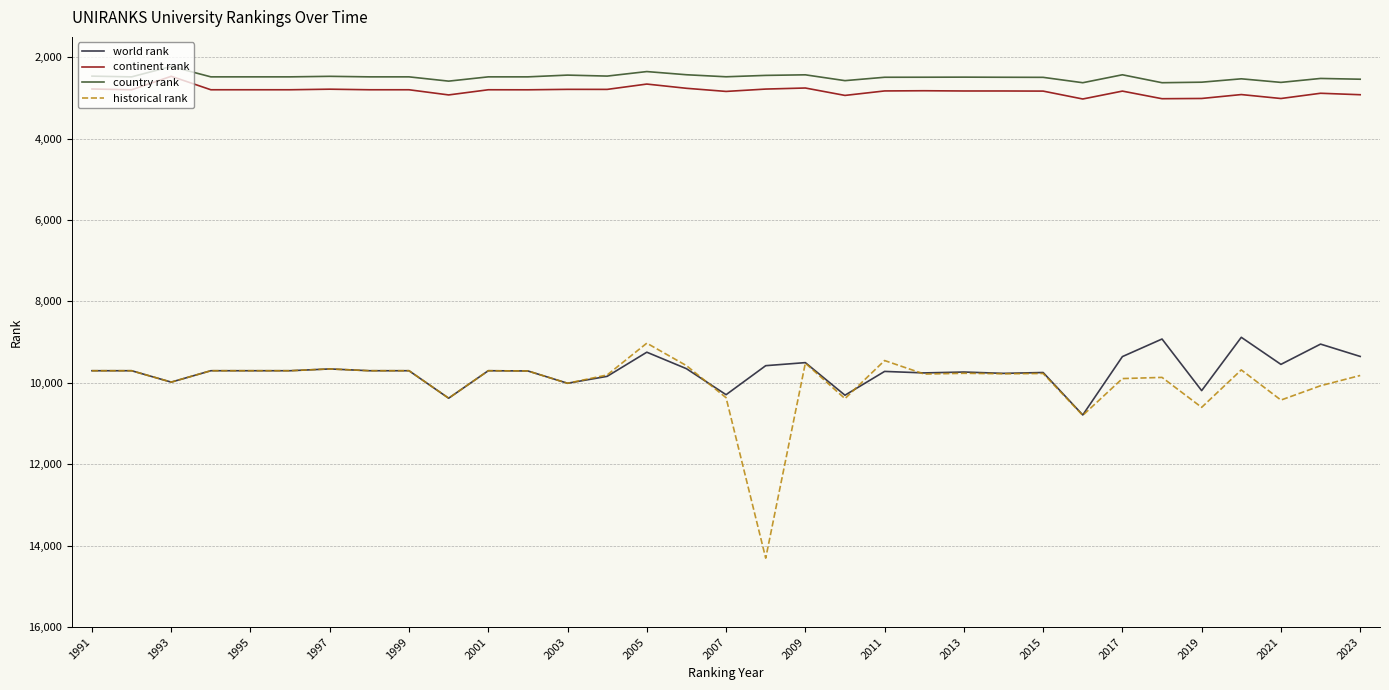

Does the chart have visible grid lines?

Yes